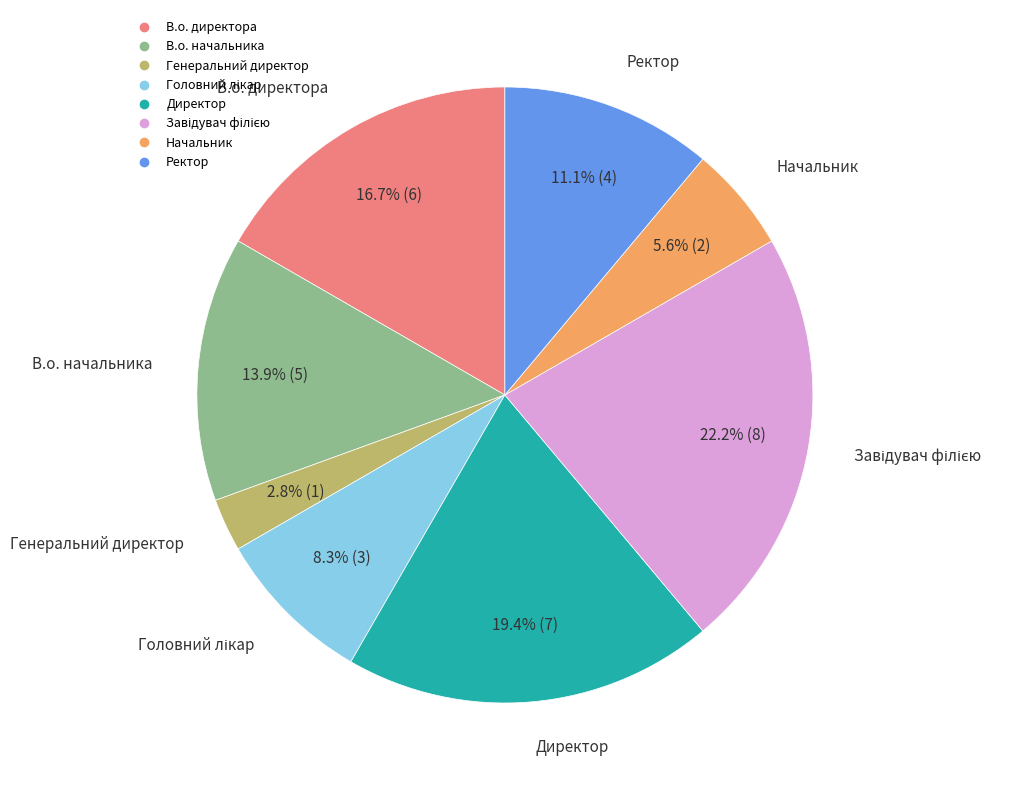

Which slice is the smallest?

Генеральний директор